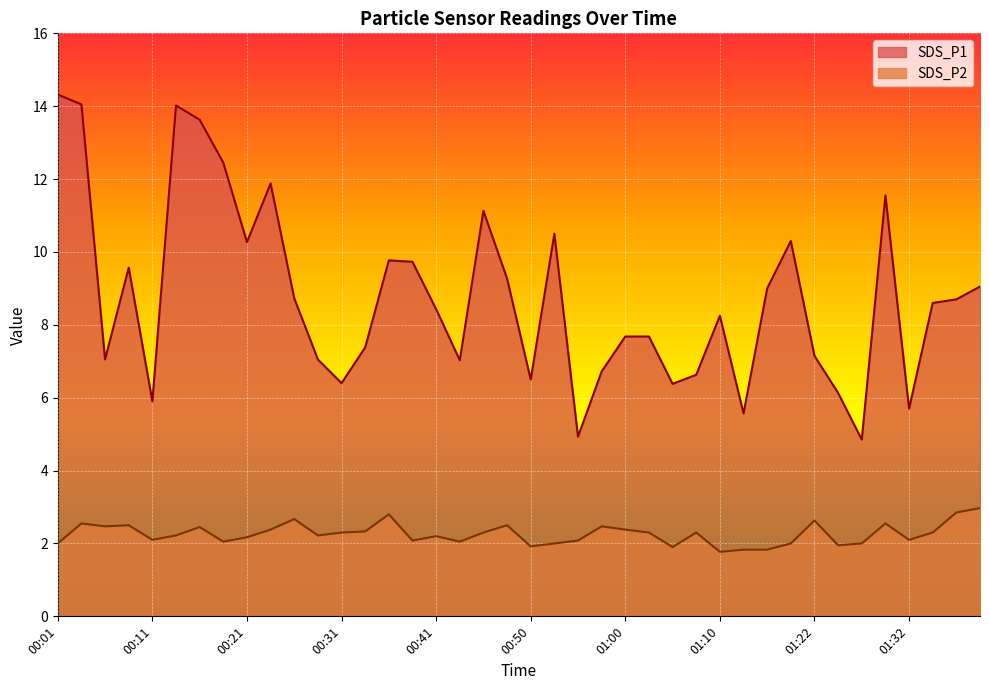

What is the average value of the SDS_P2 series?

2.3